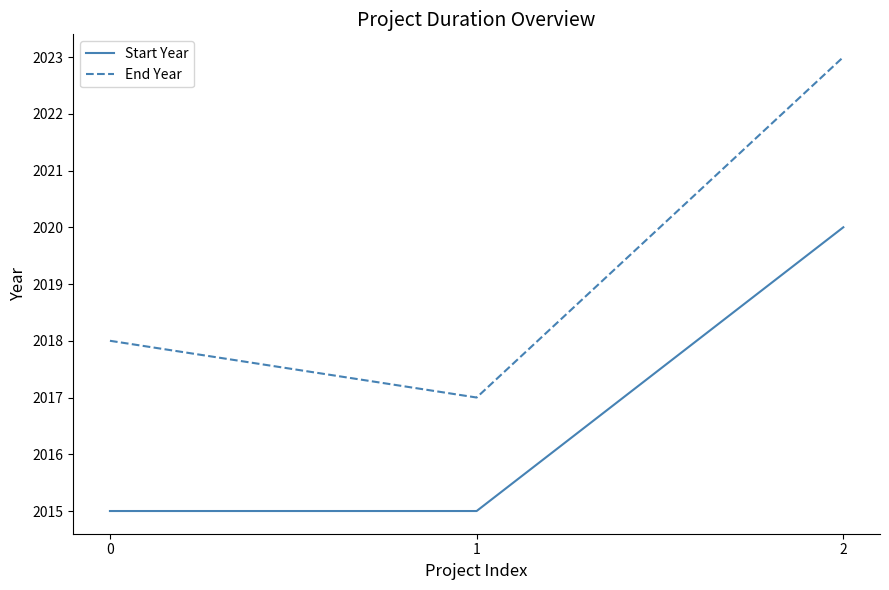

Rank the series by their maximum value, from highest to lowest.

End Year, Start Year